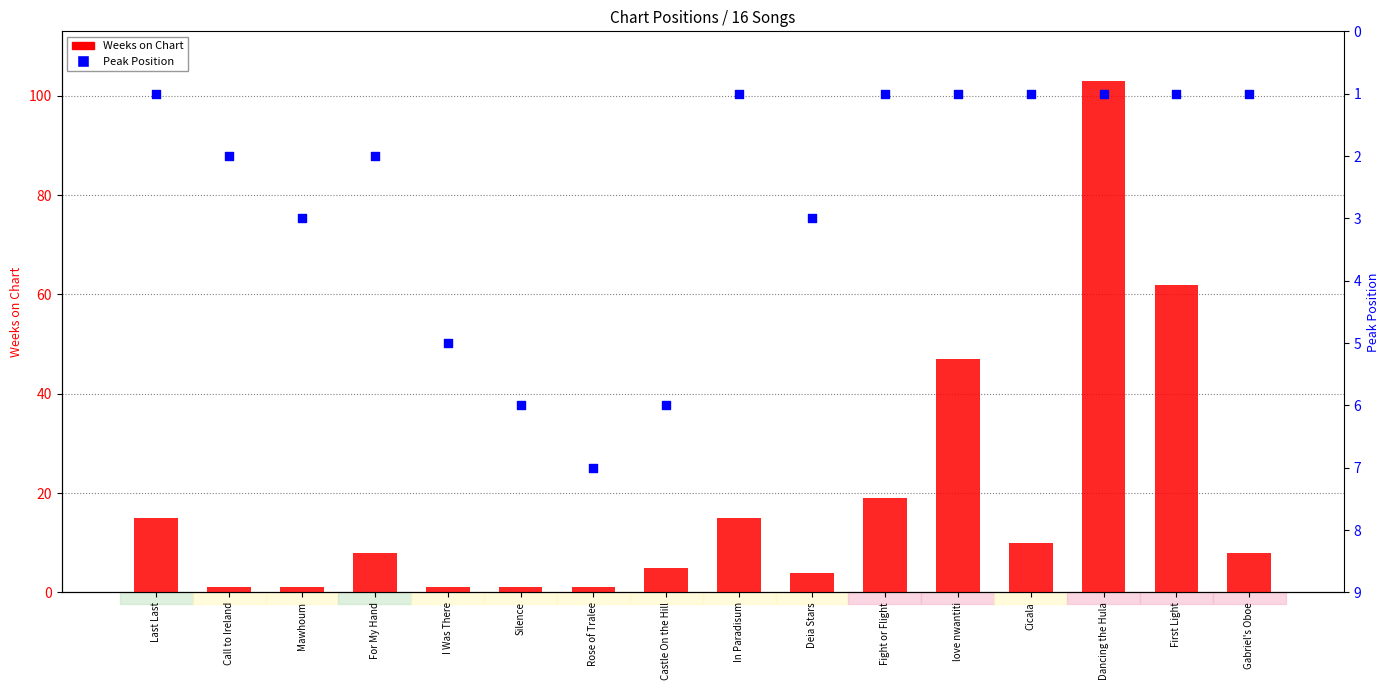

What is the total value across all series at Last Last?

16